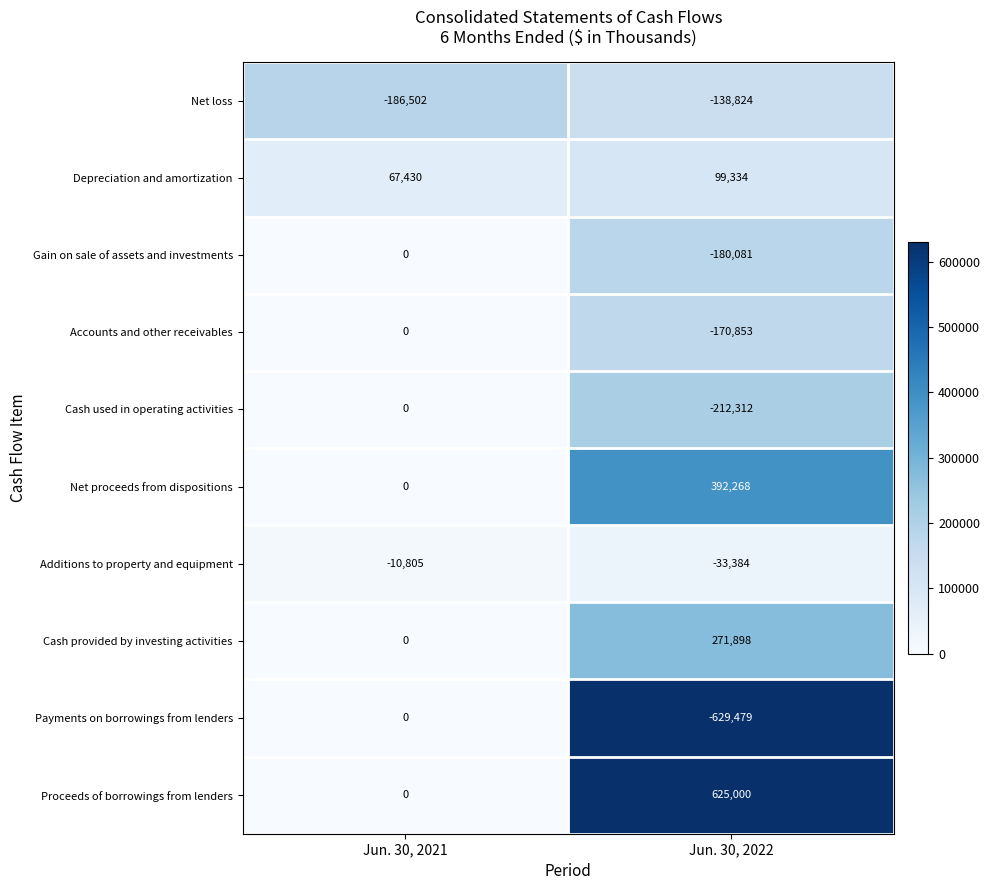

Which label corresponds to the largest value in the chart?

Jun. 30, 2022